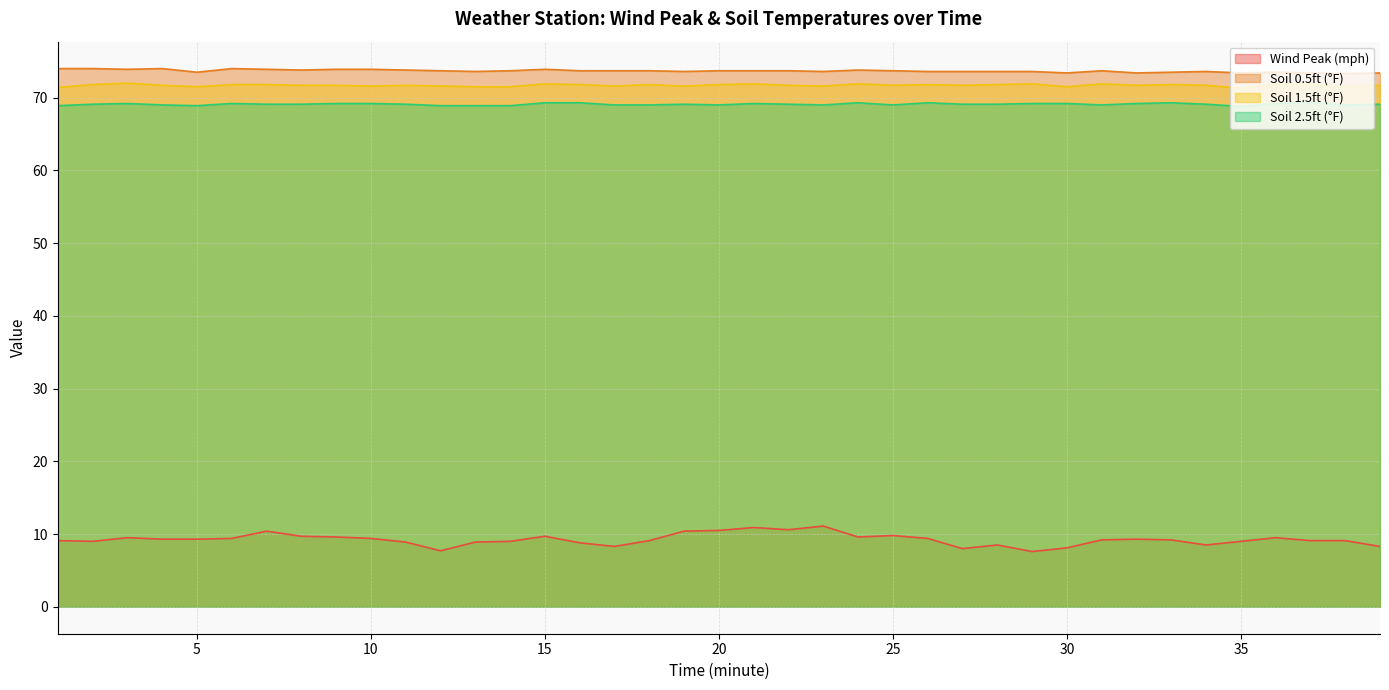

What is the greatest value displayed?

74.0